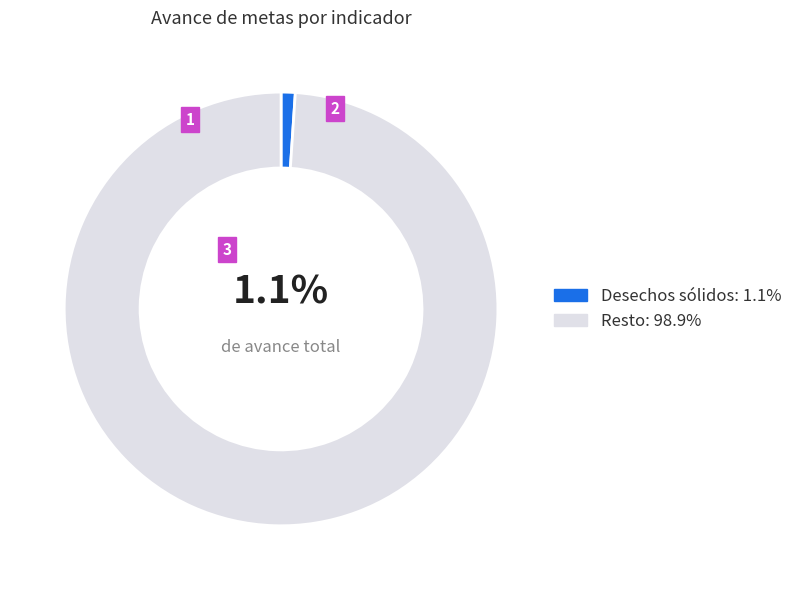

Is there any slice that represents more than half of the pie?

Yes